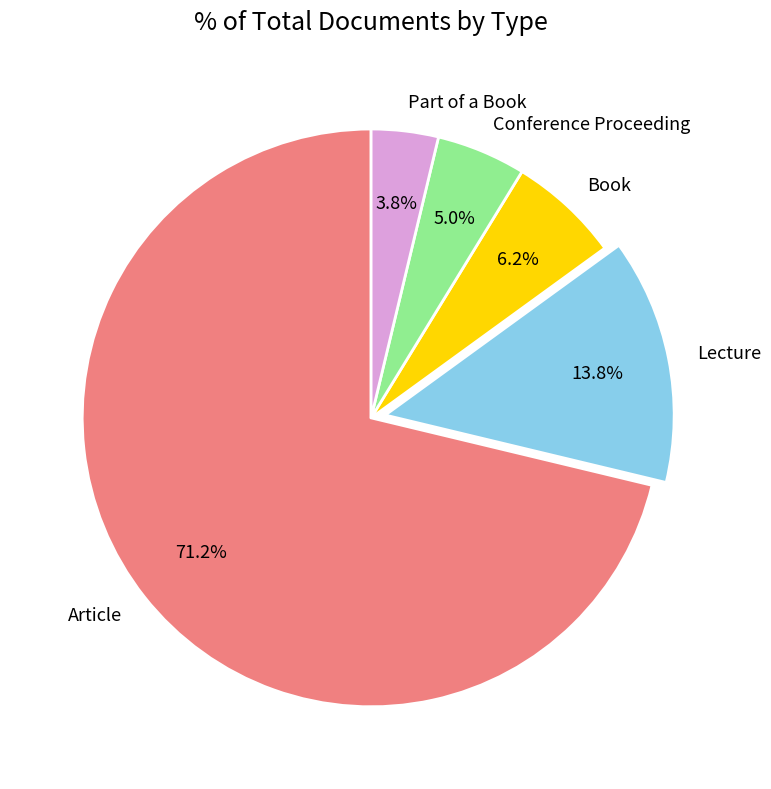

Rank the categories by value from lowest to highest.

Part of a Book, Conference Proceeding, Book, Lecture, Article